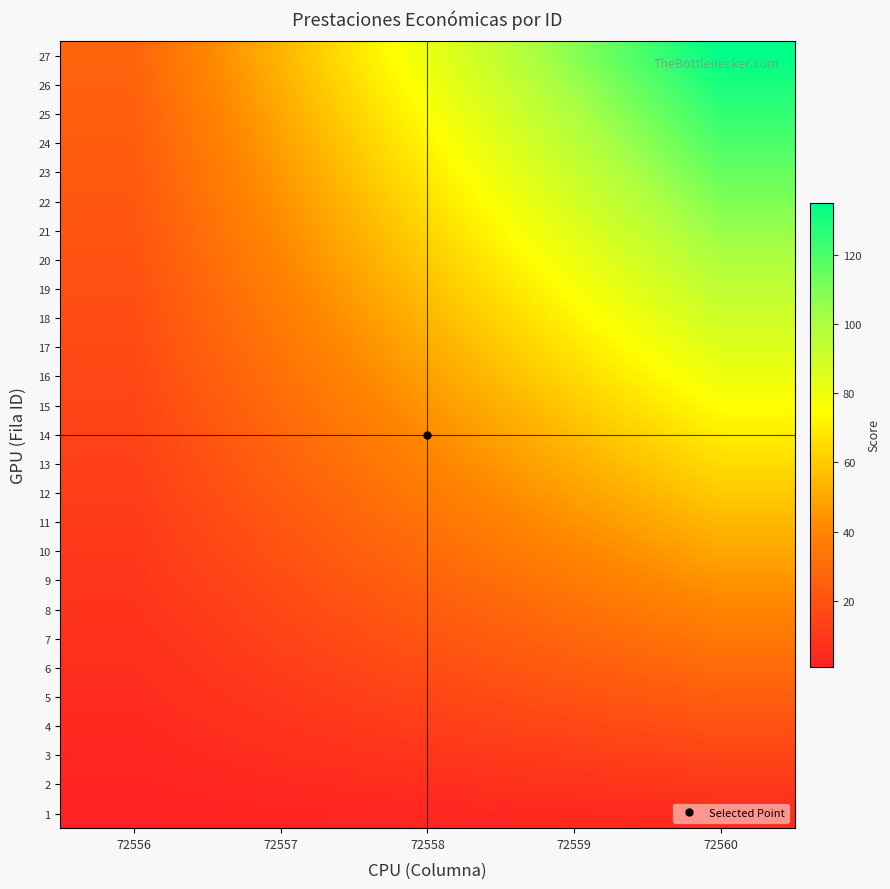

Reading left to right, what are all the values shown in this chart?

1: 72556=1	72557=2	72558=3	72559=4	72560=5
2: 72556=2	72557=4	72558=6	72559=8	72560=10
3: 72556=3	72557=6	72558=9	72559=12	72560=15
4: 72556=4	72557=8	72558=12	72559=16	72560=20
5: 72556=5	72557=10	72558=15	72559=20	72560=25
6: 72556=6	72557=12	72558=18	72559=24	72560=30
7: 72556=7	72557=14	72558=21	72559=28	72560=35
8: 72556=8	72557=16	72558=24	72559=32	72560=40
9: 72556=9	72557=18	72558=27	72559=36	72560=45
10: 72556=10	72557=20	72558=30	72559=40	72560=50
11: 72556=11	72557=22	72558=33	72559=44	72560=55
12: 72556=12	72557=24	72558=36	72559=48	72560=60
13: 72556=13	72557=26	72558=39	72559=52	72560=65
14: 72556=14	72557=28	72558=42	72559=56	72560=70
15: 72556=15	72557=30	72558=45	72559=60	72560=75
16: 72556=16	72557=32	72558=48	72559=64	72560=80
17: 72556=17	72557=34	72558=51	72559=68	72560=85
18: 72556=18	72557=36	72558=54	72559=72	72560=90
19: 72556=19	72557=38	72558=57	72559=76	72560=95
20: 72556=20	72557=40	72558=60	72559=80	72560=100
21: 72556=21	72557=42	72558=63	72559=84	72560=105
22: 72556=22	72557=44	72558=66	72559=88	72560=110
23: 72556=23	72557=46	72558=69	72559=92	72560=115
24: 72556=24	72557=48	72558=72	72559=96	72560=120
25: 72556=25	72557=50	72558=75	72559=100	72560=125
26: 72556=26	72557=52	72558=78	72559=104	72560=130
27: 72556=27	72557=54	72558=81	72559=108	72560=135